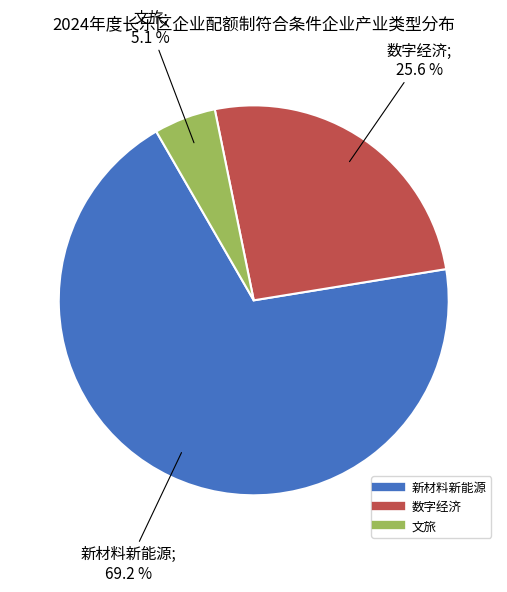

What percentage is the 数字经济 slice, to the nearest percent?

26%